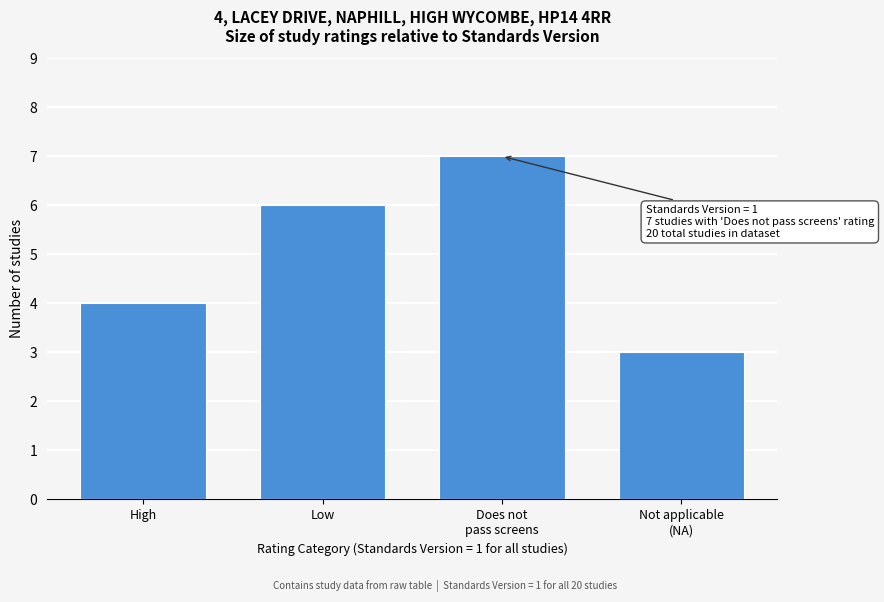

Reading right to left, list all the values displayed in this chart.

3	7	6	4